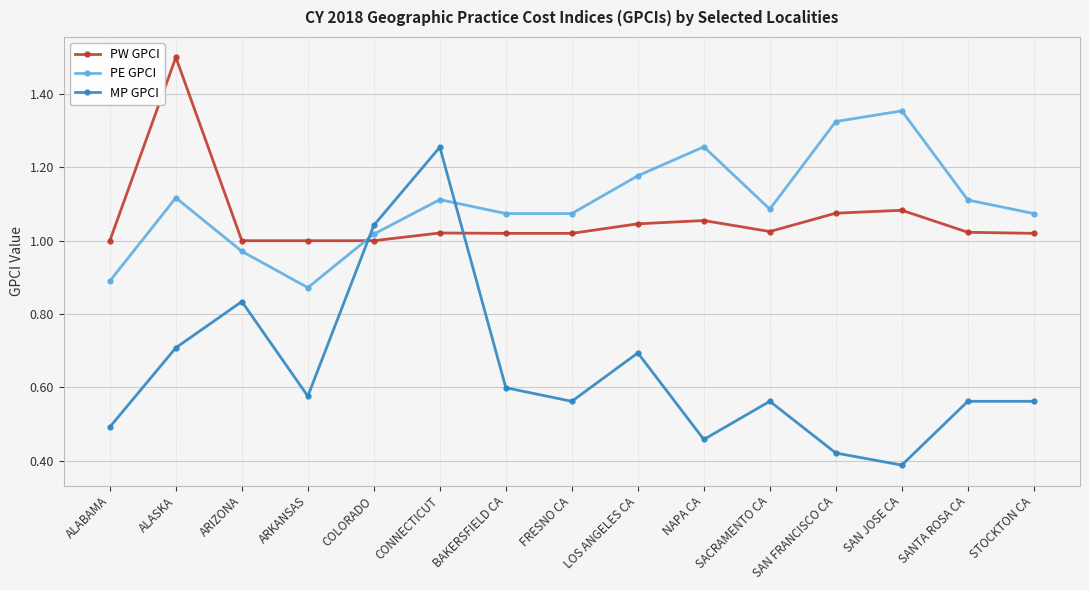

Which series changed the most between ALASKA and FRESNO CA?

PW GPCI